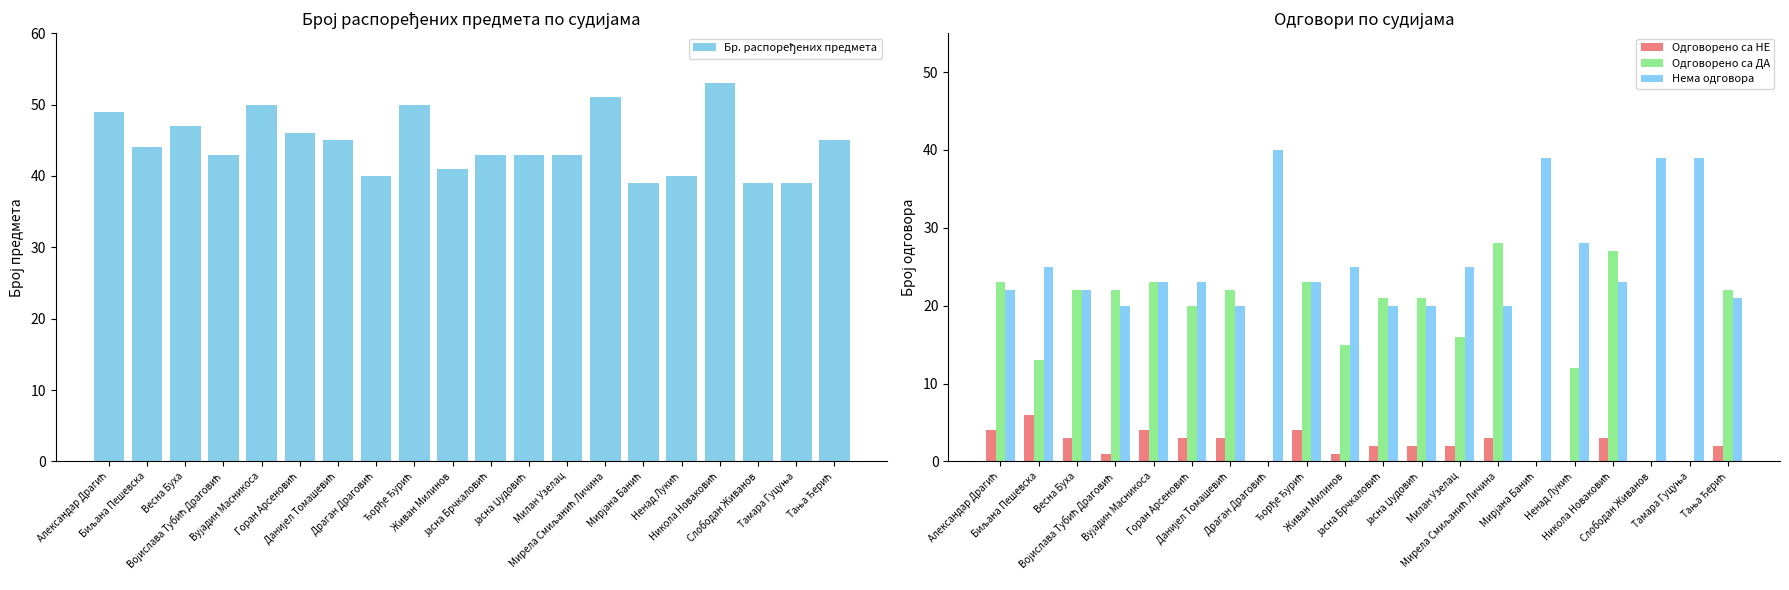

The value of Нема одговора at Никола Новаковић is 11. True or false?

False